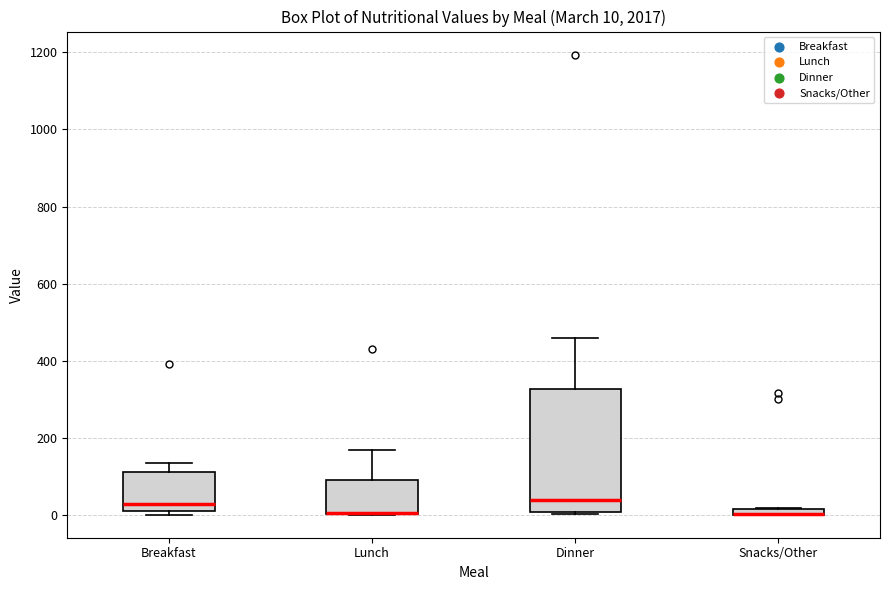

Comparing the boxes themselves (not the whiskers), which one is the tallest?

Dinner